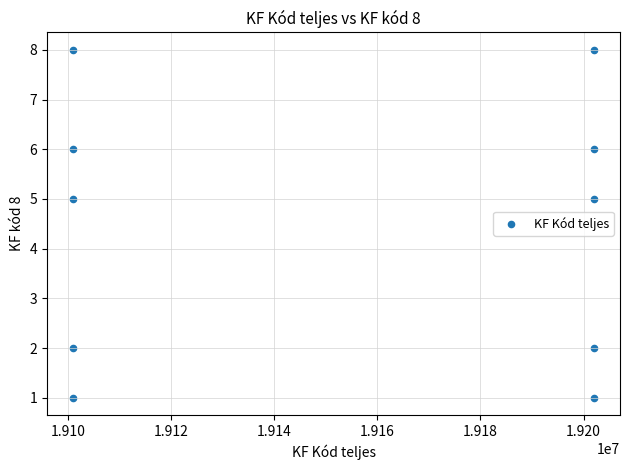

What is the average X value?

19151514